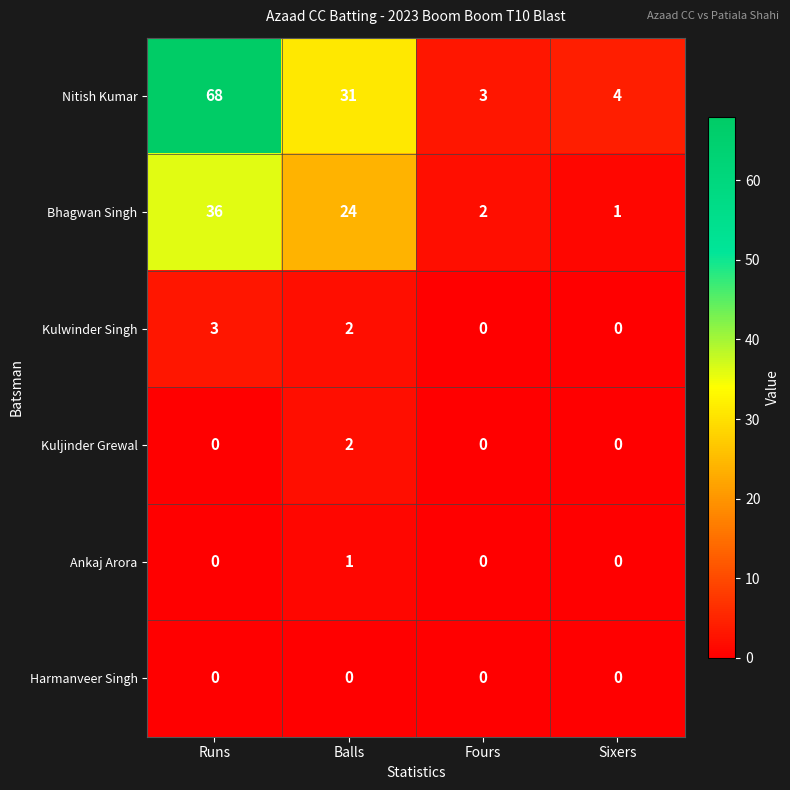

Reading right to left, what are all the values shown in this chart?

Nitish Kumar: Sixers=4	Fours=3	Balls=31	Runs=68
Bhagwan Singh: Sixers=1	Fours=2	Balls=24	Runs=36
Kulwinder Singh: Sixers=0	Fours=0	Balls=2	Runs=3
Kuljinder Grewal: Sixers=0	Fours=0	Balls=2	Runs=0
Ankaj Arora: Sixers=0	Fours=0	Balls=1	Runs=0
Harmanveer Singh: Sixers=0	Fours=0	Balls=0	Runs=0